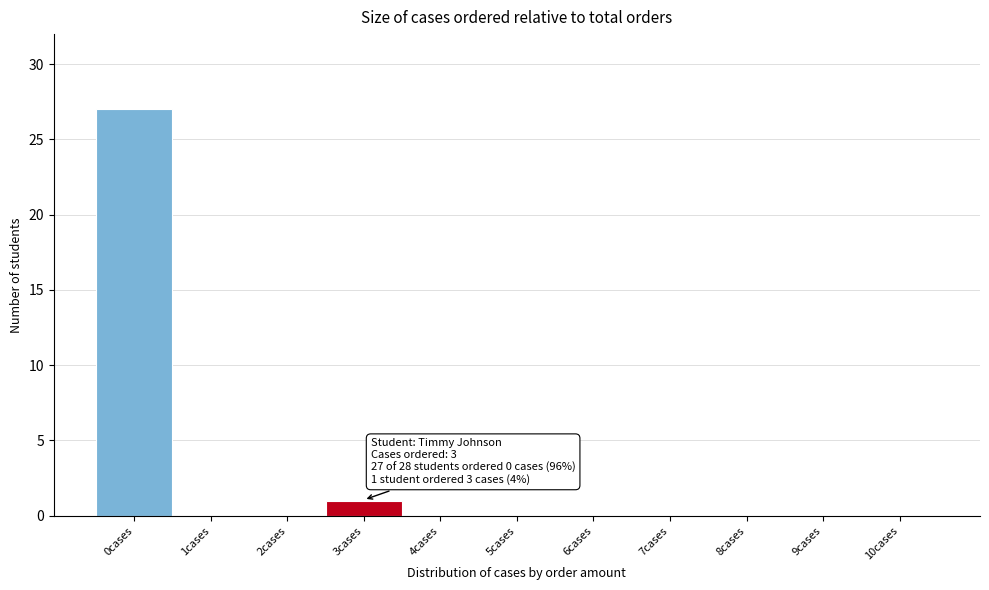

Which range on the x-axis has the tallest bar?

-0.5 to 0.5